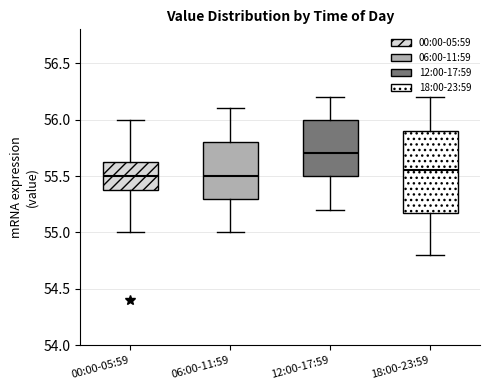

Reading left to right, transcribe this box plot: for each box, give where its median line is, the range the box spans, and where its two whiskers end, as read against the y-axis. The values are not printed on the chart, so give them approximately, as read against the axis.

00:00-05:59: median 55.50, box 55.40 to 55.65, whiskers 55.00 to 56.00
06:00-11:59: median 55.50, box 55.30 to 55.80, whiskers 55.00 to 56.10
12:00-17:59: median 55.70, box 55.50 to 56.00, whiskers 55.20 to 56.20
18:00-23:59: median 55.55, box 55.20 to 55.90, whiskers 54.80 to 56.20